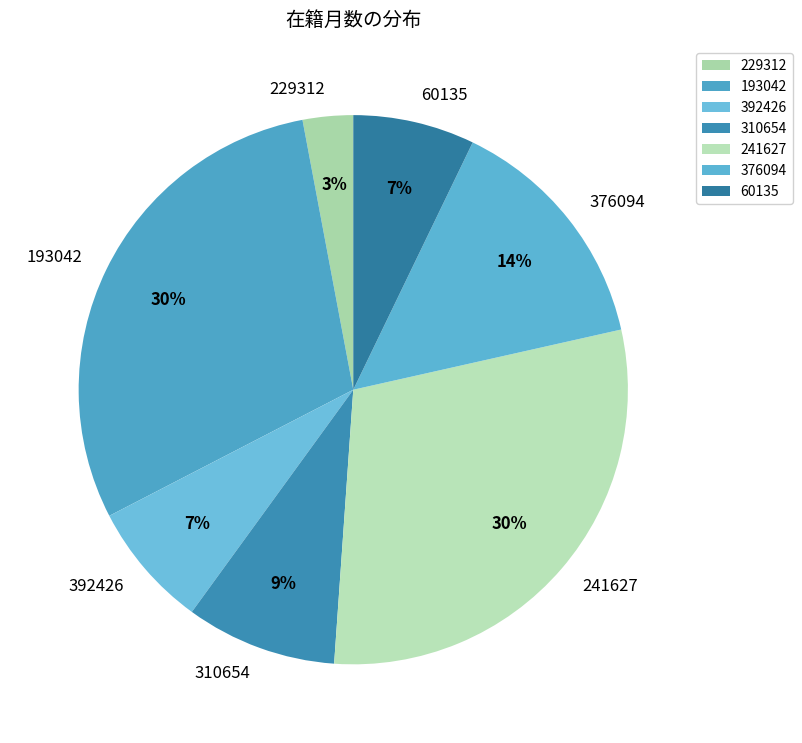

Does 310654 represent more than half of the total?

No